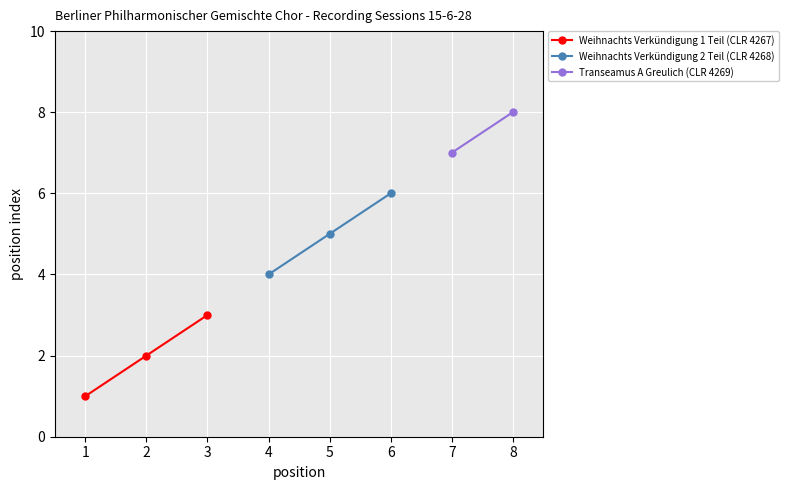

What is the value of the take 3 point at the 5th from the left?

7